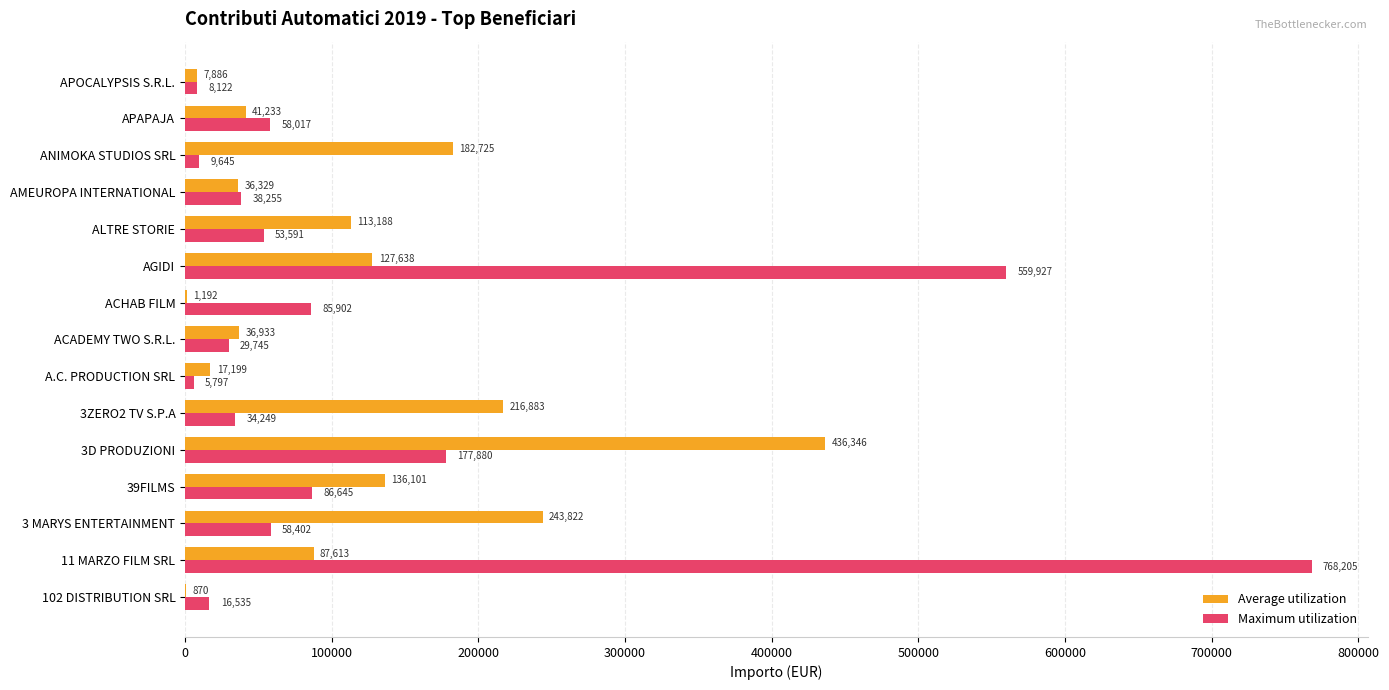

Which label corresponds to the largest value in the chart?

11 MARZO FILM SRL